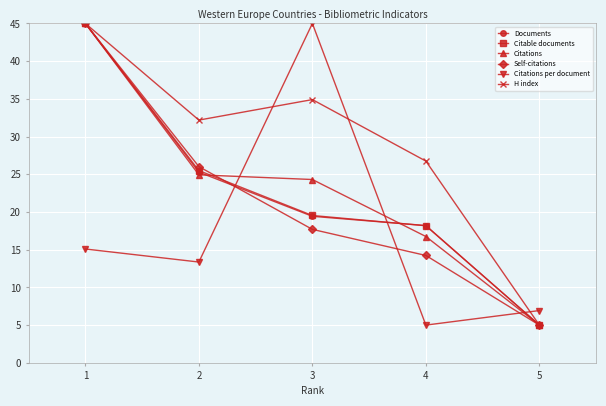

Read the Citable documents value at 4.

18.2